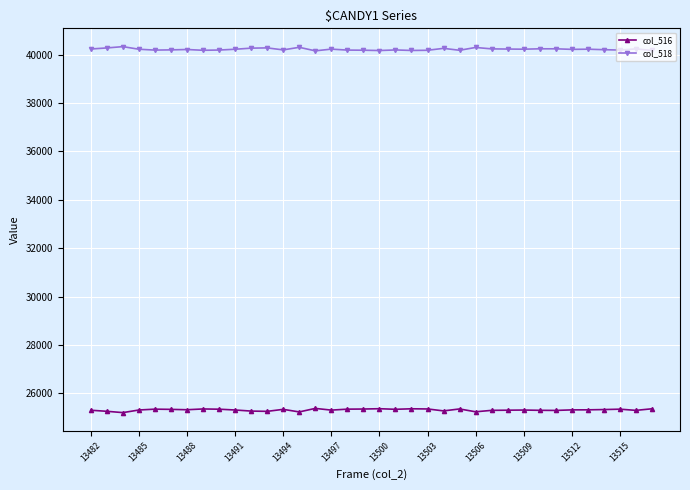

True or false: col_516 has more than 1 points higher than both neighbors.

True